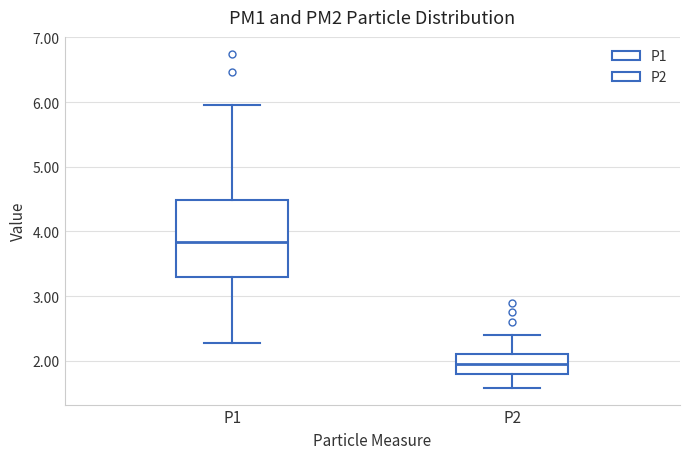

Reading left to right, read every box against the y-axis: the position of its median line, the range the box covers, and the ends of its whiskers. The values are not printed on the chart, so give them approximately, as read against the axis.

P1: median 3.8, box 3.3 to 4.5, whiskers 2.3 to 6.0
P2: median 2.0, box 1.8 to 2.1, whiskers 1.6 to 2.4